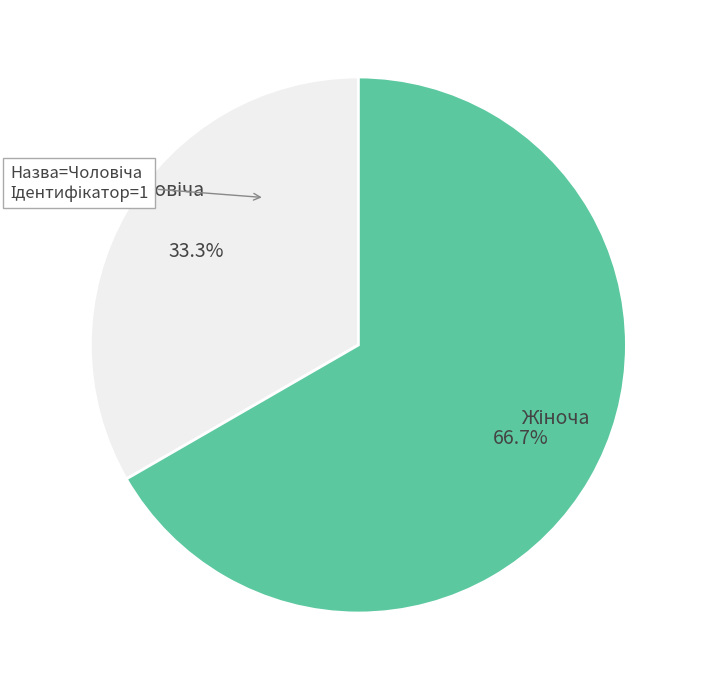

Does any single category account for the majority?

Yes